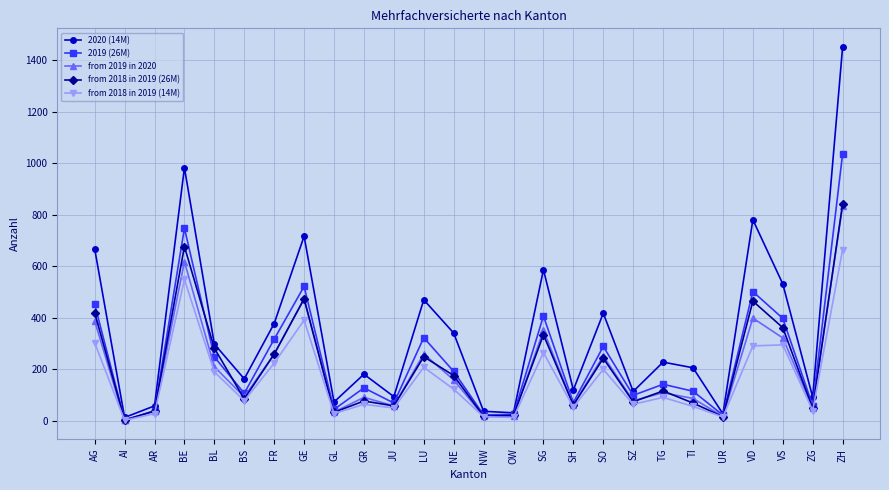

How many lines are shown in the chart?

5